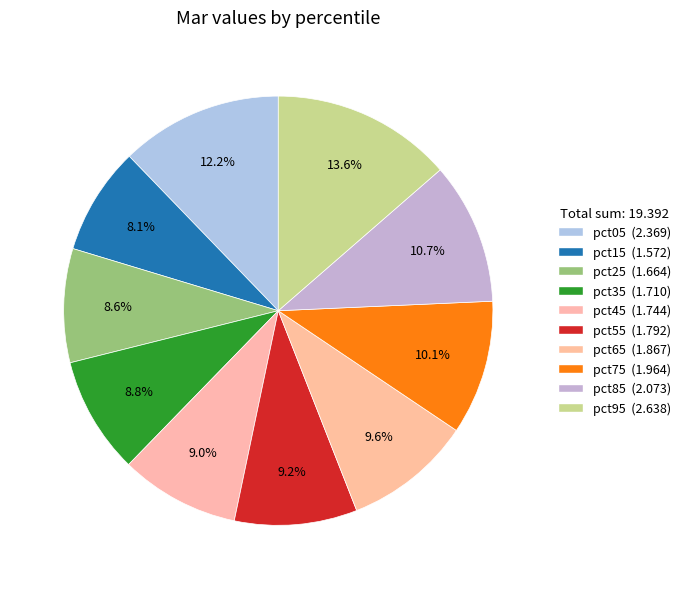

The pct65 slice represents 10% of the pie. True or false?

True